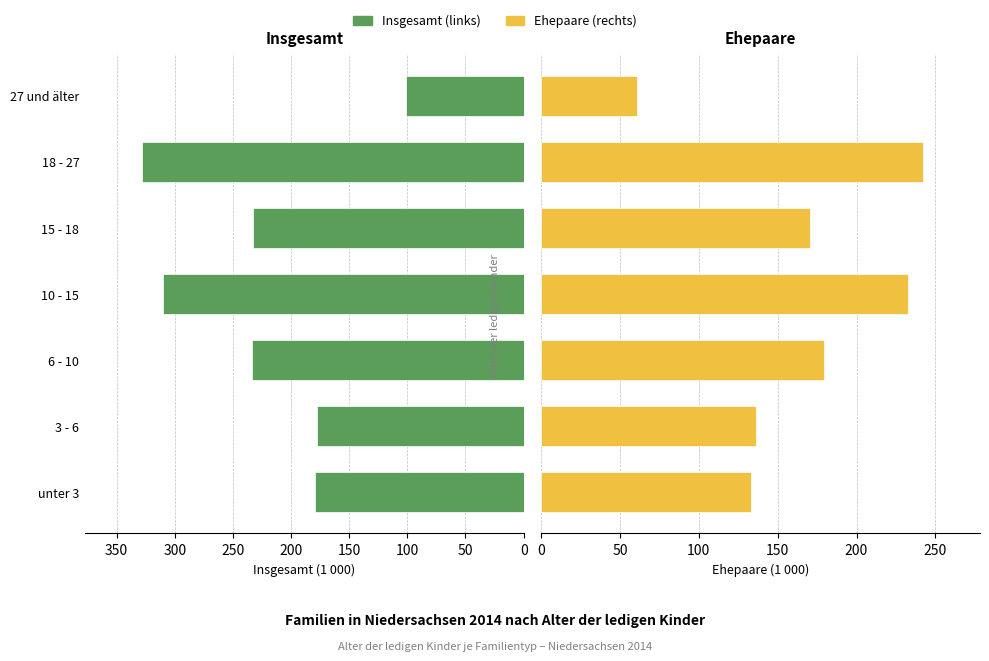

Rank the series at 10 - 15 from highest to lowest value.

Insgesamt (links), Ehepaare (rechts)